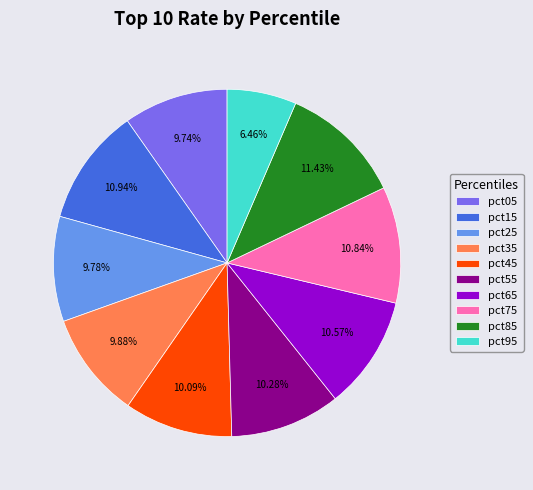

Count the number of slices in the pie.

10